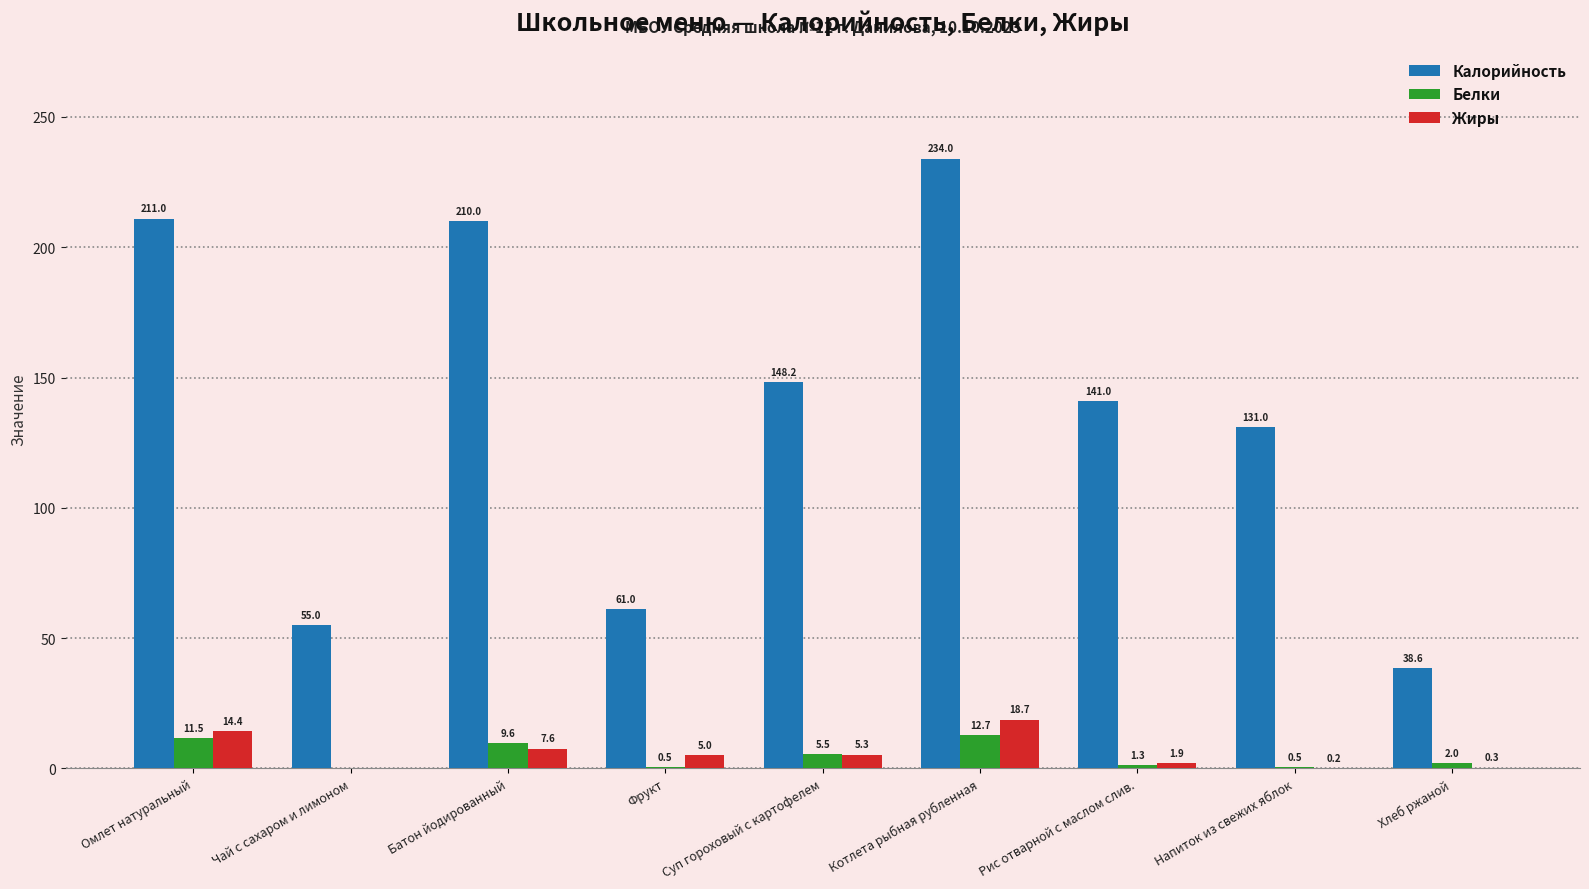

The value of Жиры at Рис отварной с маслом слив. is 1.9. True or false?

True